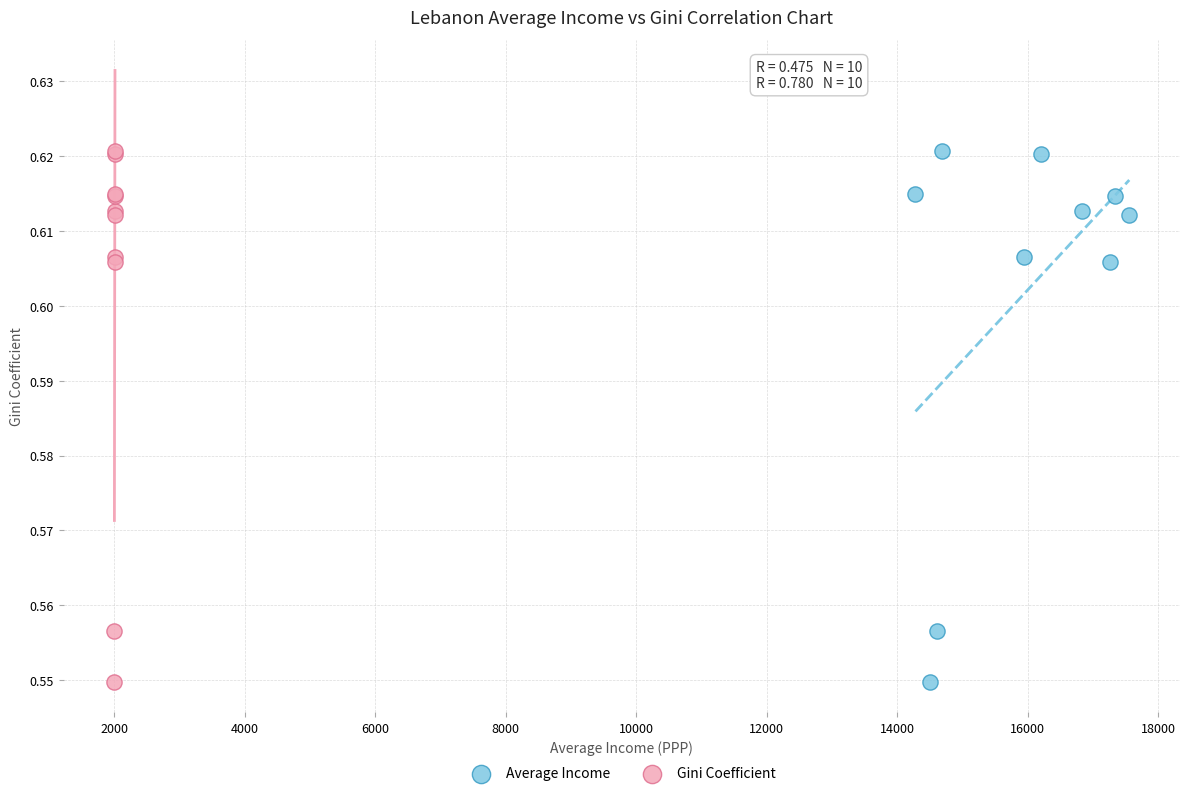

What are all the series names shown in the legend?

Average Income, Gini Coefficient